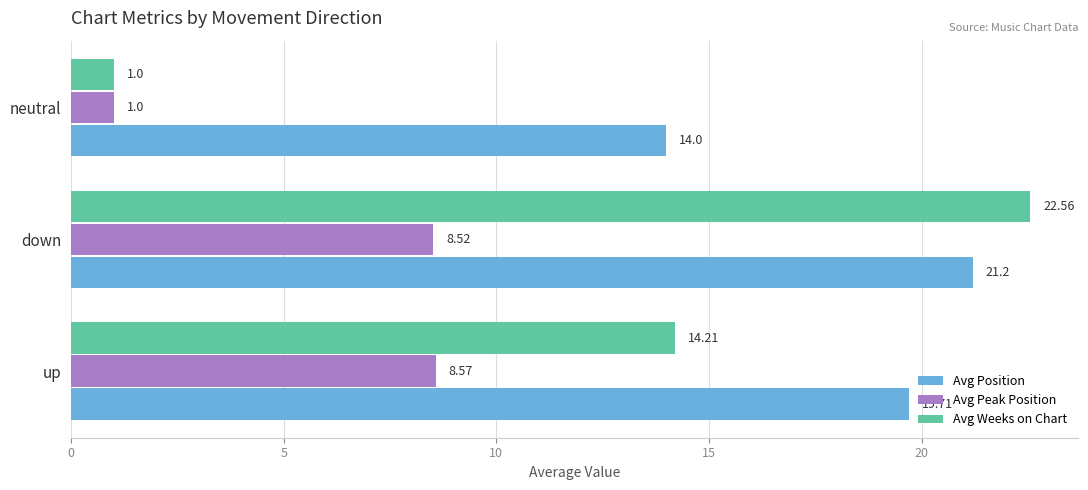

Which label corresponds to the largest value in the chart?

down